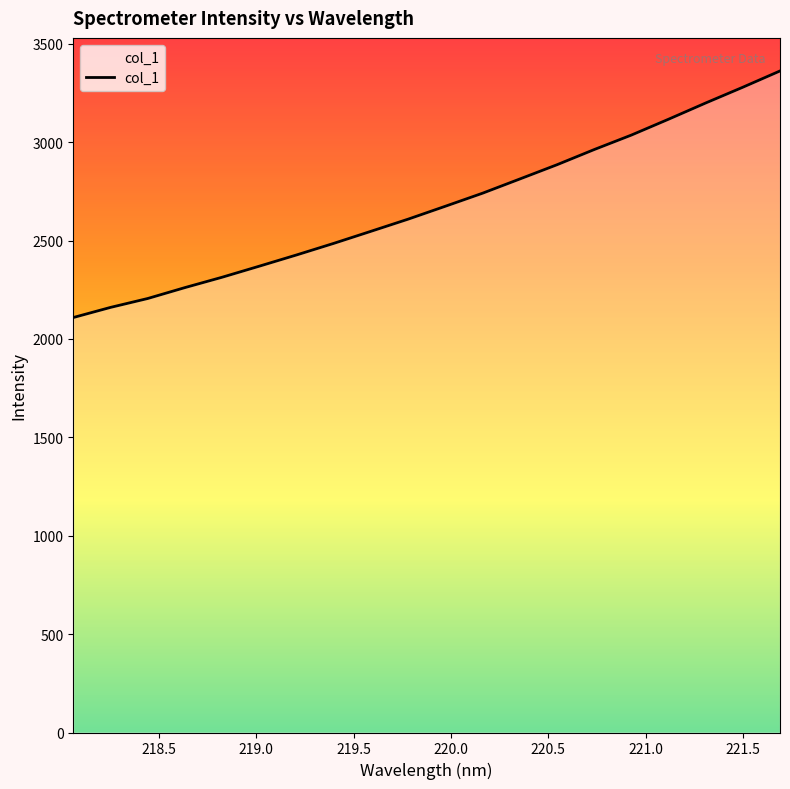

What is the greatest value displayed?

3361.8